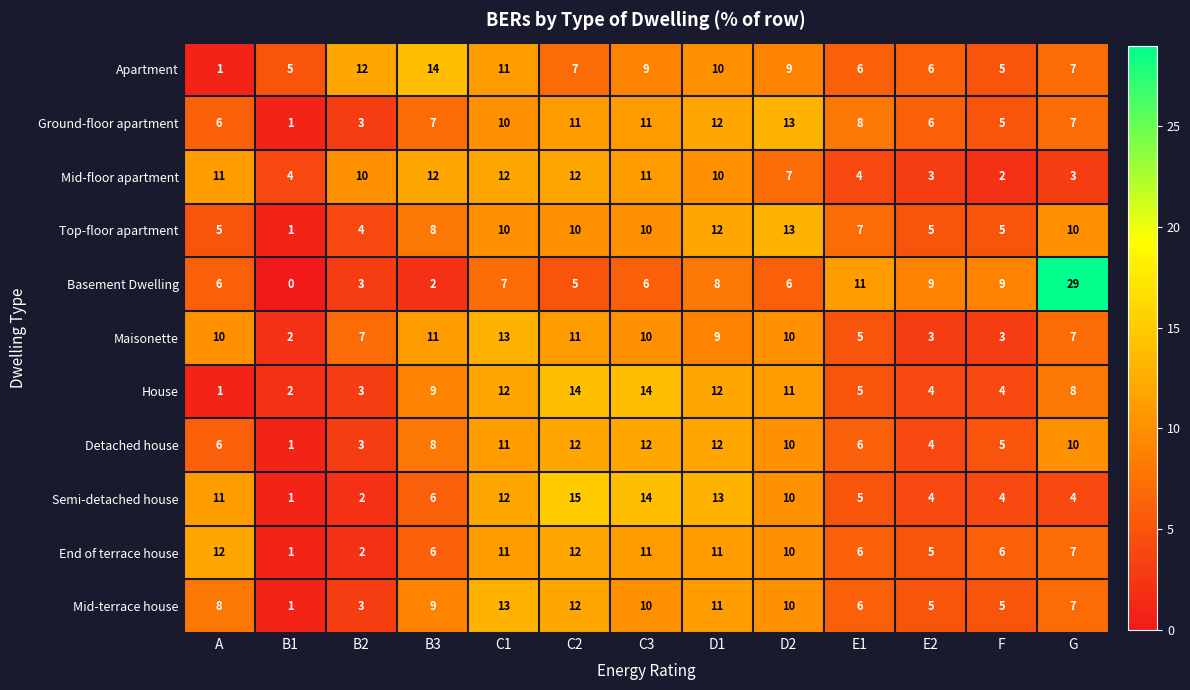

The Ground-floor apartment series shows 7 at B3. True or false?

True